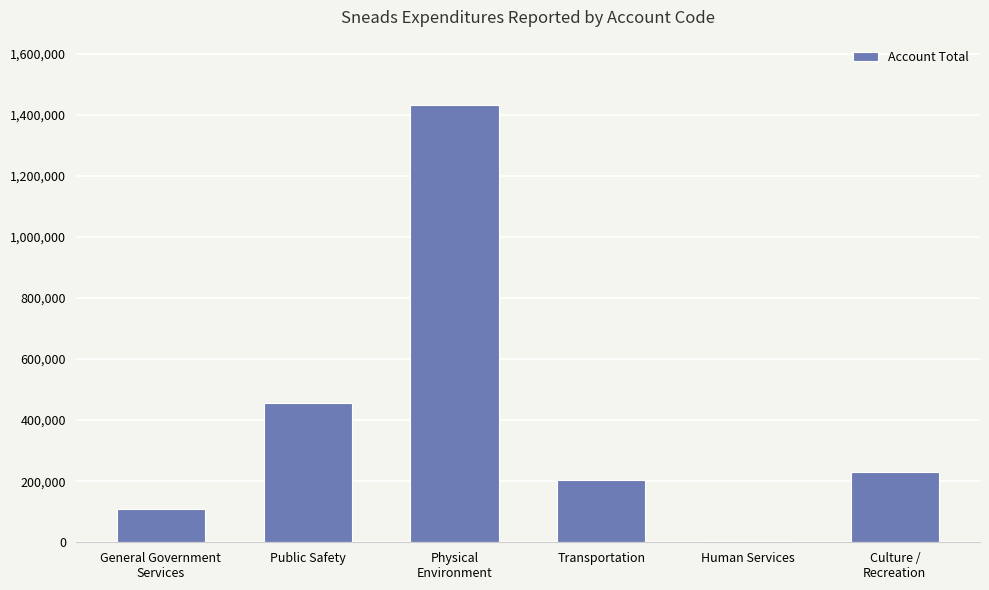

Which category has the highest value across all series?

Physical
Environment